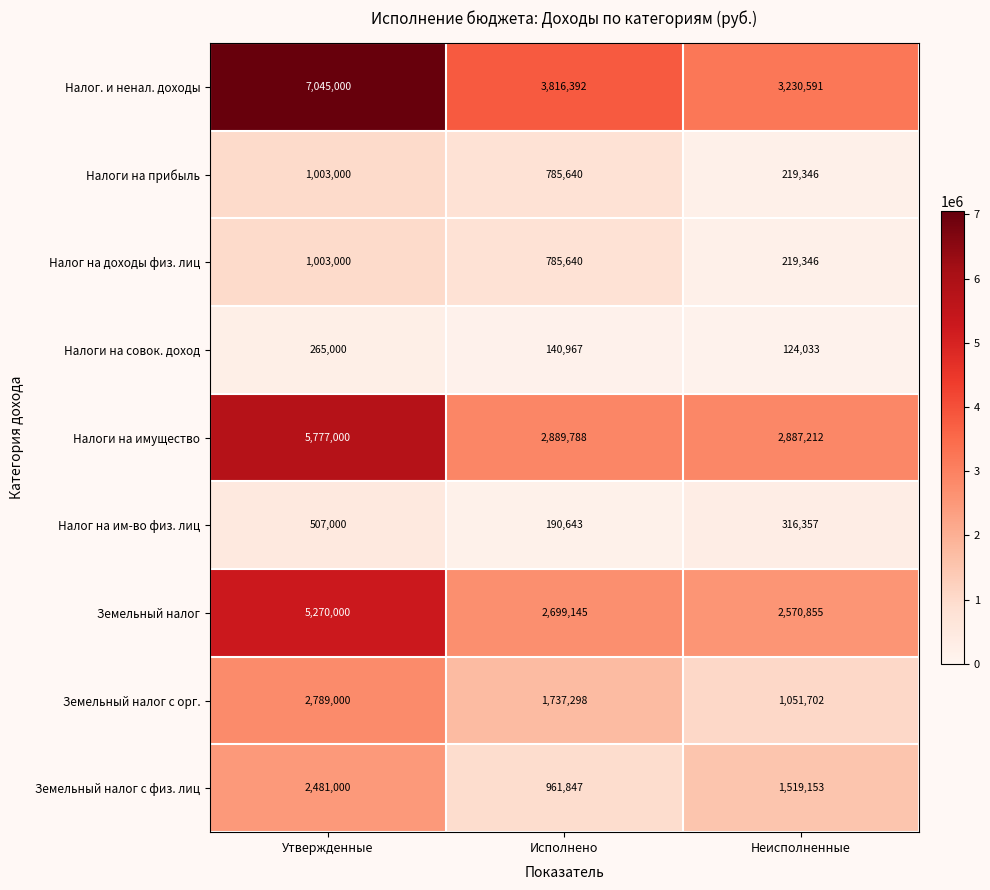

Between Утвержденные and Исполнено, which series saw the biggest shift?

Налог. и ненал. доходы